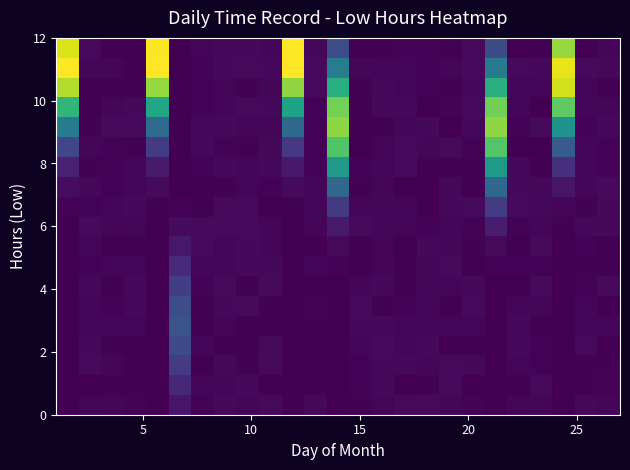

At which category does the chart reach its minimum across all series?

10